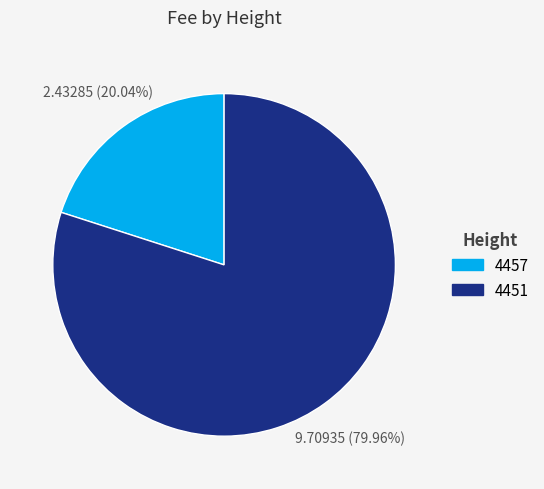

What percentage is the 4457 slice, to the nearest percent?

20%